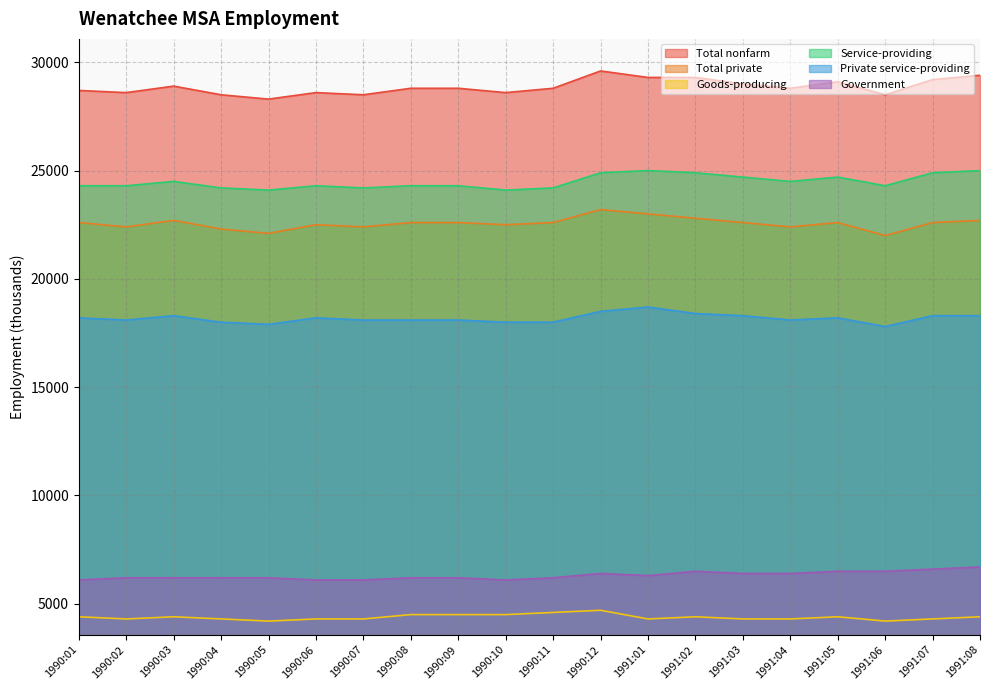

How many lines are shown in the chart?

6